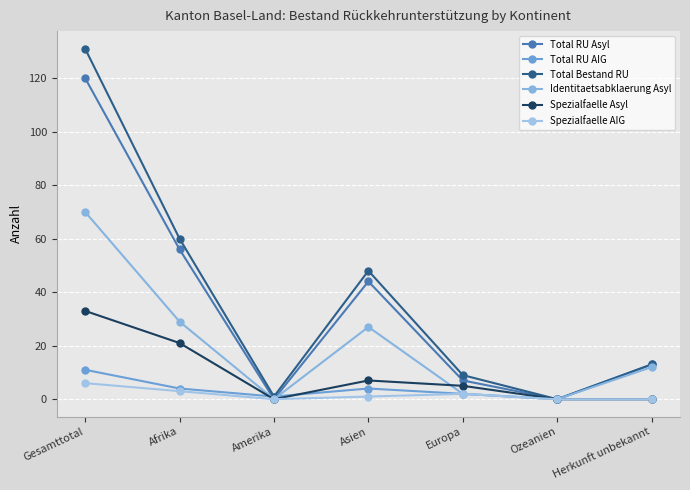

Does the chart have visible grid lines?

Yes